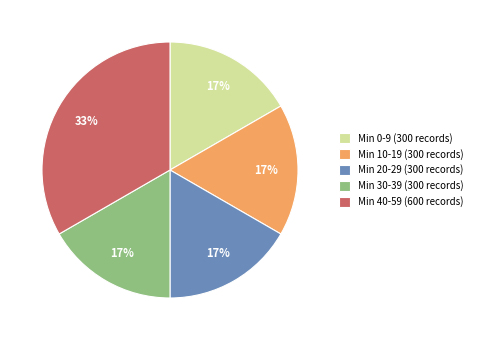

Which has a higher value, Min 40-59 (600 records) or Min 30-39 (300 records)?

Min 40-59 (600 records)